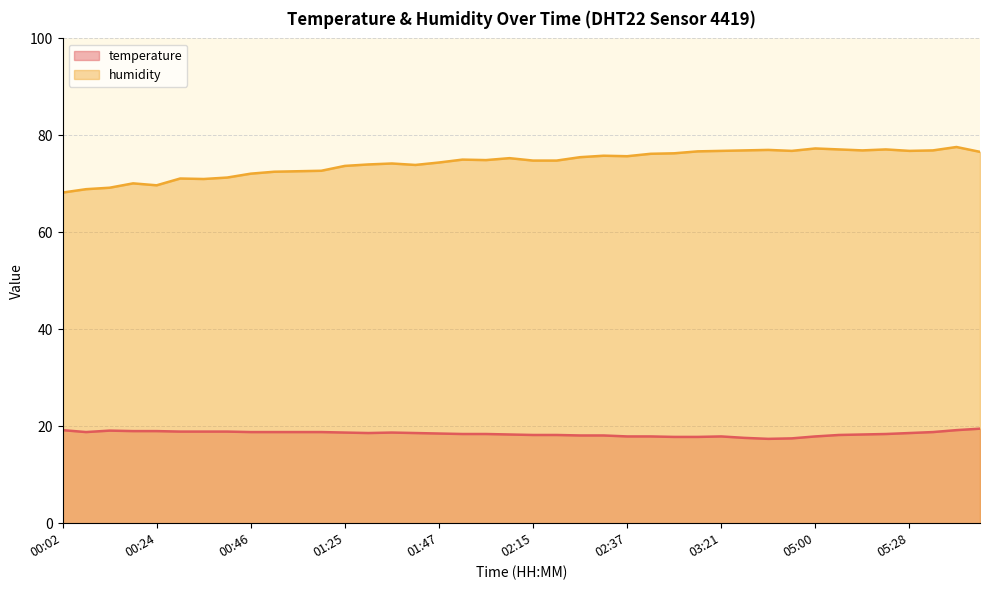

What is the difference between the maximum and minimum values in the humidity series?

9.4